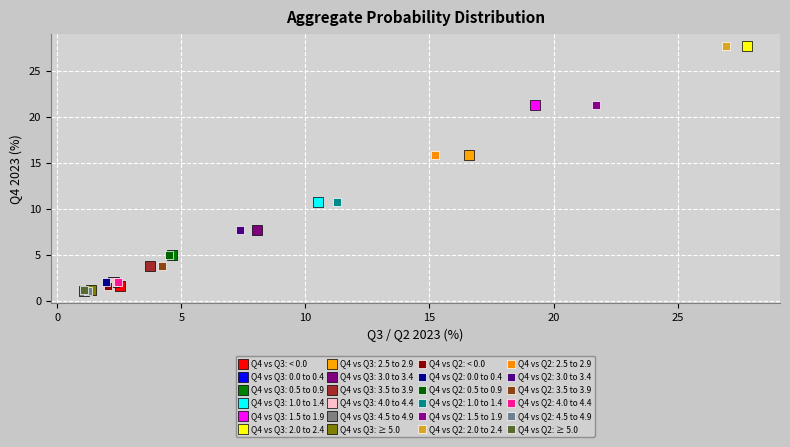

What are all the series names shown in the legend?

Q4 vs Q3: < 0.0, Q4 vs Q3: 0.0 to 0.4, Q4 vs Q3: 0.5 to 0.9, Q4 vs Q3: 1.0 to 1.4, Q4 vs Q3: 1.5 to 1.9, Q4 vs Q3: 2.0 to 2.4, Q4 vs Q3: 2.5 to 2.9, Q4 vs Q3: 3.0 to 3.4, Q4 vs Q3: 3.5 to 3.9, Q4 vs Q3: 4.0 to 4.4, Q4 vs Q3: 4.5 to 4.9, Q4 vs Q3: ≥ 5.0, Q4 vs Q2: < 0.0, Q4 vs Q2: 0.0 to 0.4, Q4 vs Q2: 0.5 to 0.9, Q4 vs Q2: 1.0 to 1.4, Q4 vs Q2: 1.5 to 1.9, Q4 vs Q2: 2.0 to 2.4, Q4 vs Q2: 2.5 to 2.9, Q4 vs Q2: 3.0 to 3.4, Q4 vs Q2: 3.5 to 3.9, Q4 vs Q2: 4.0 to 4.4, Q4 vs Q2: 4.5 to 4.9, Q4 vs Q2: ≥ 5.0